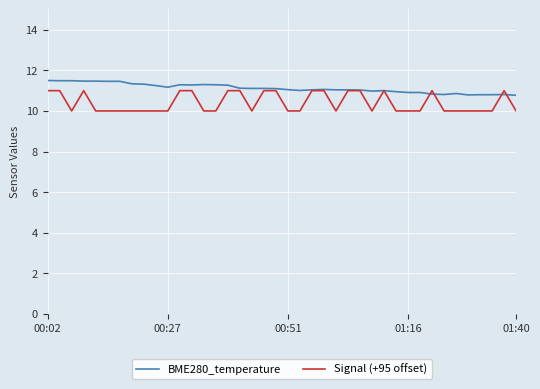

What is the maximum value shown in the chart?

11.5